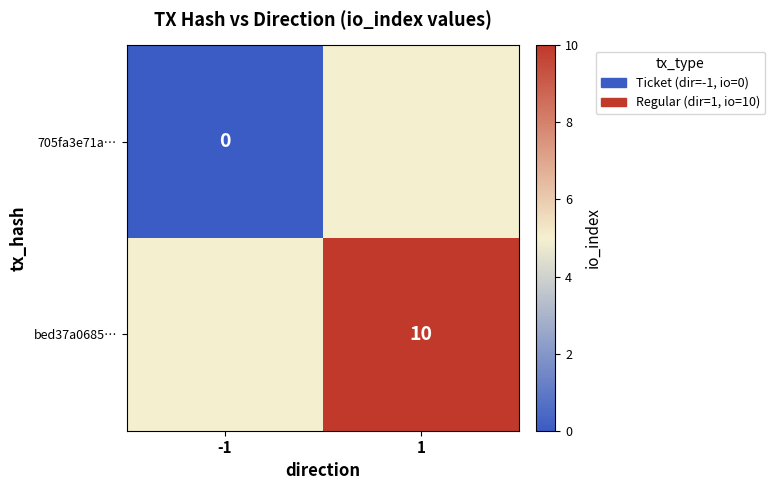

True or false: bed37a0685… has a value of 10 at 1.

True